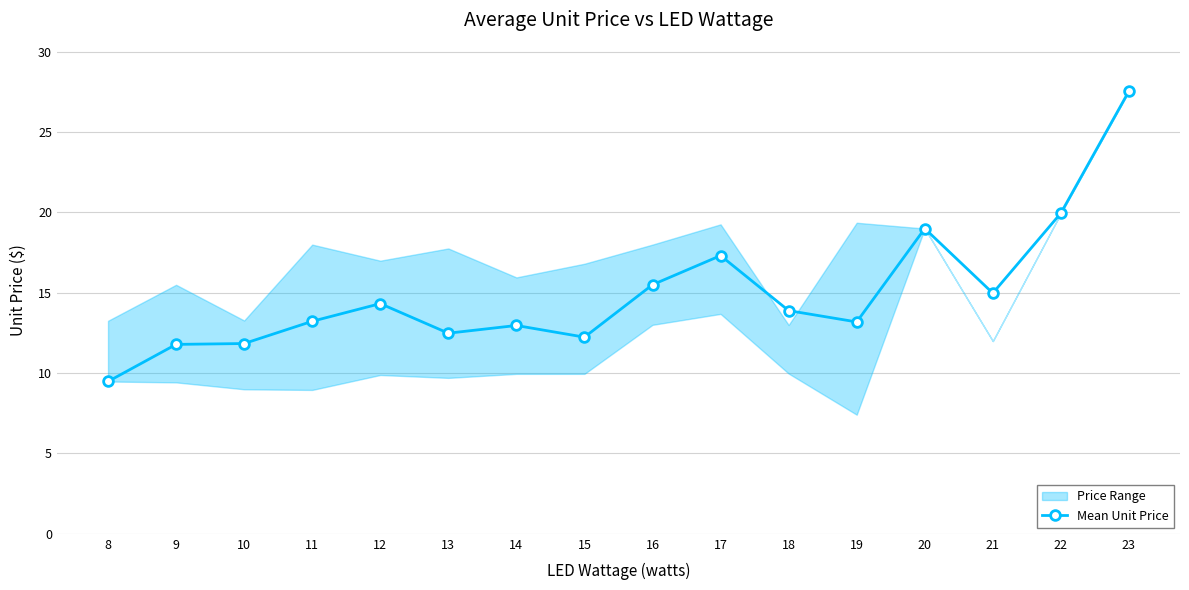

What is the smallest value displayed?

9.5